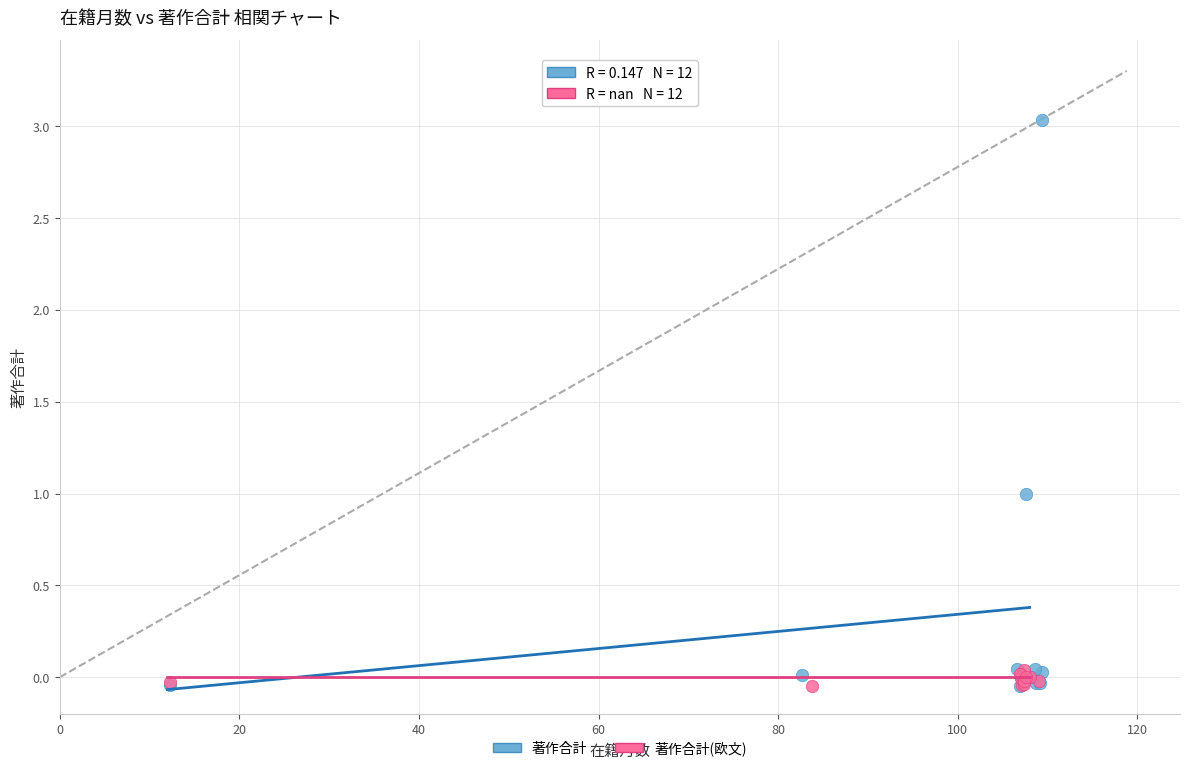

Which series has the largest Y range (max minus min)?

著作合計